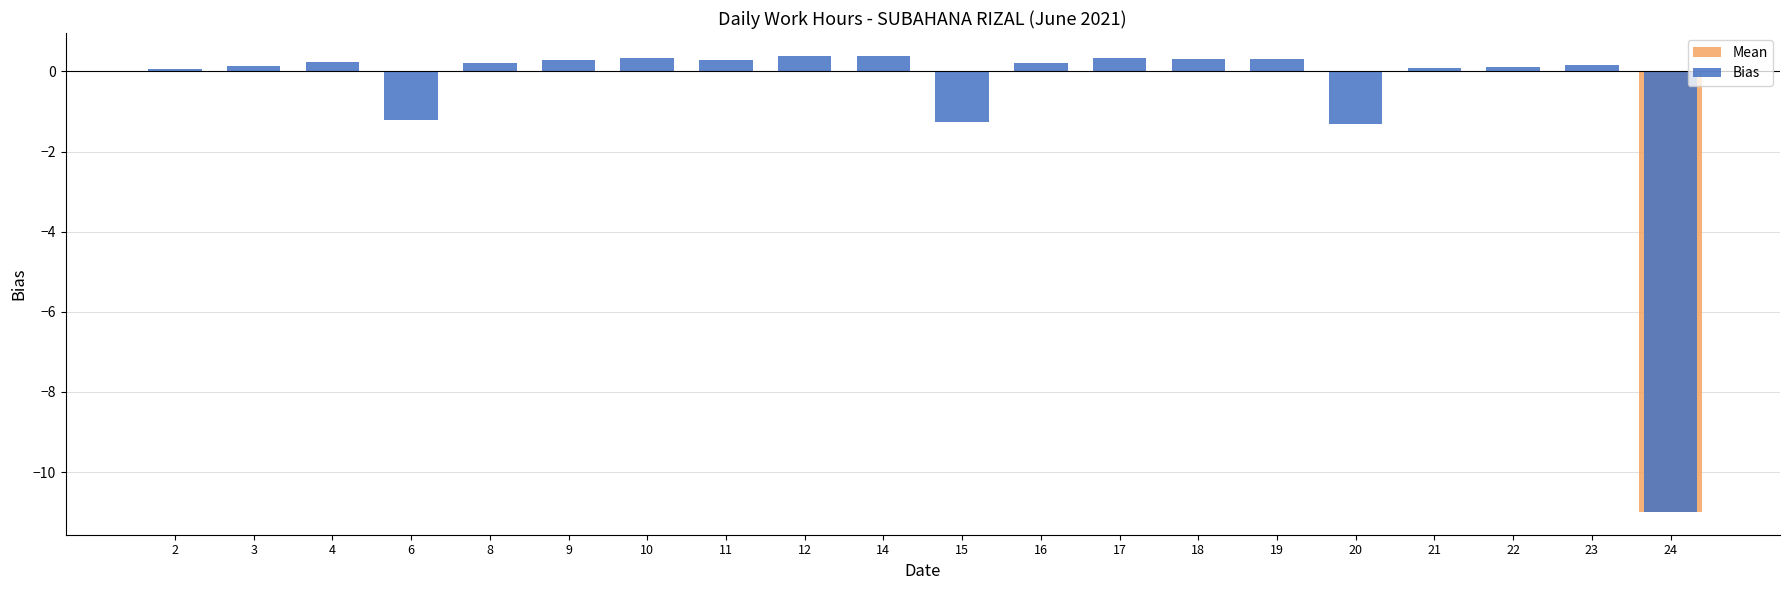

What is the difference between the maximum and minimum values in the Bias series?

11.4